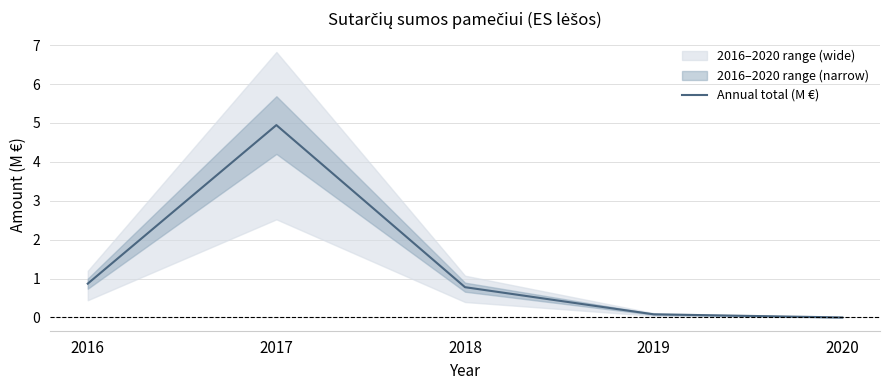

At which category does the data reach its first local peak?

2017